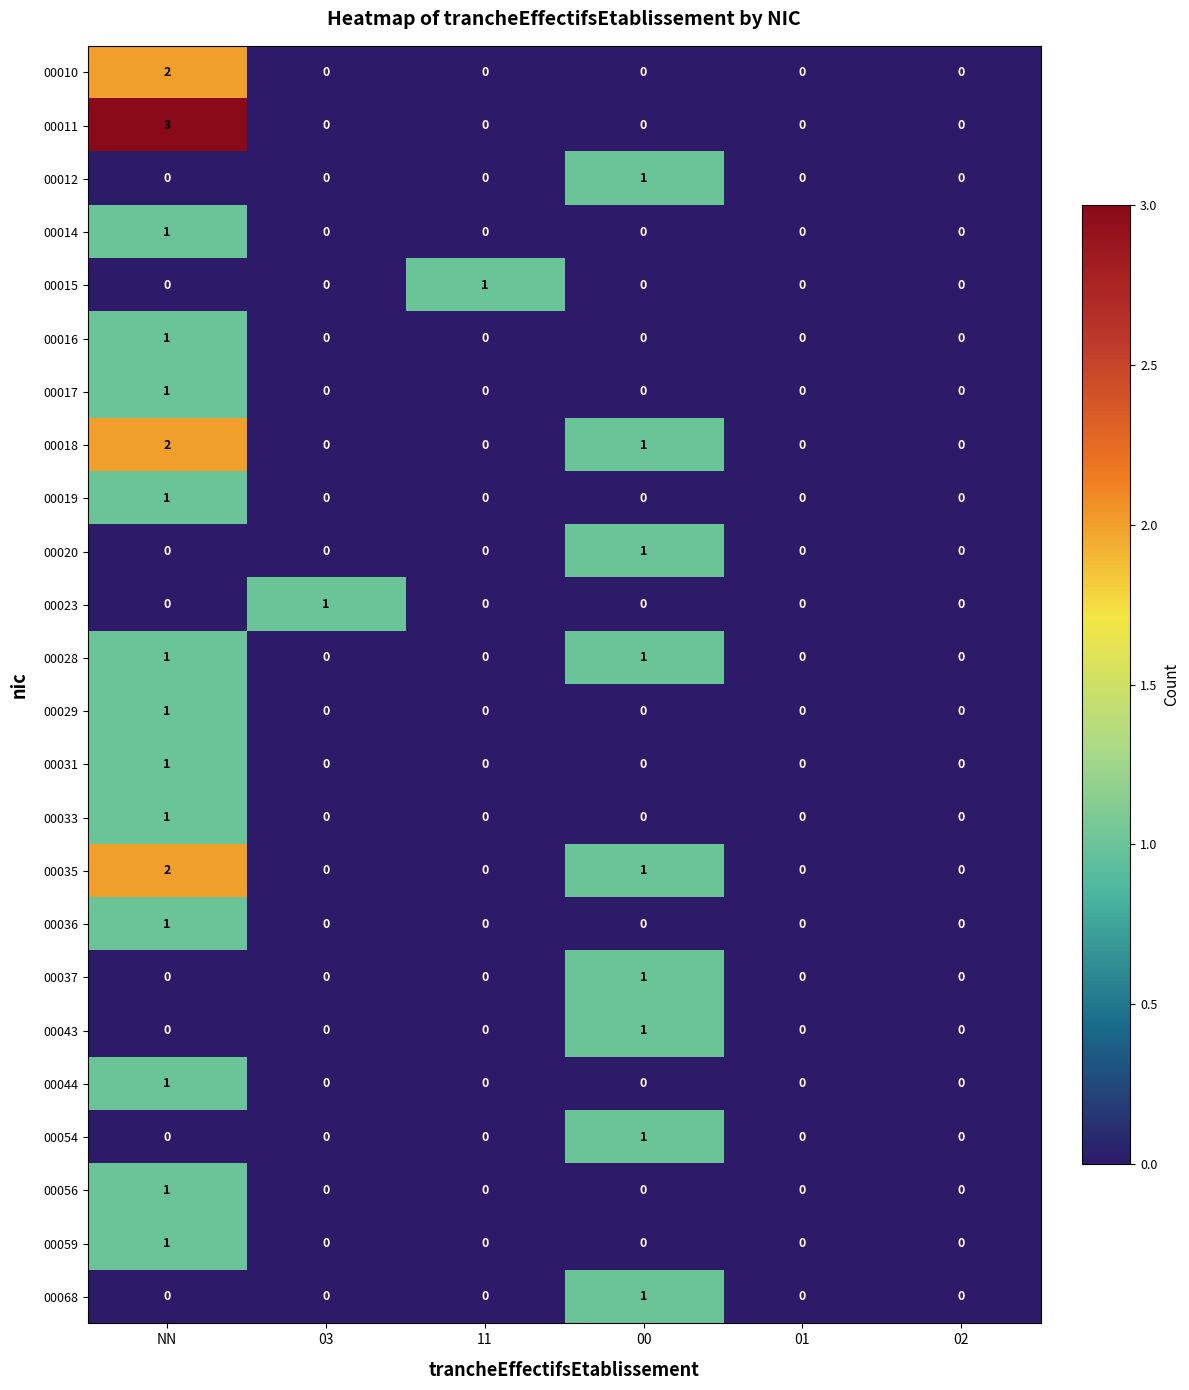

What is the greatest value displayed?

3